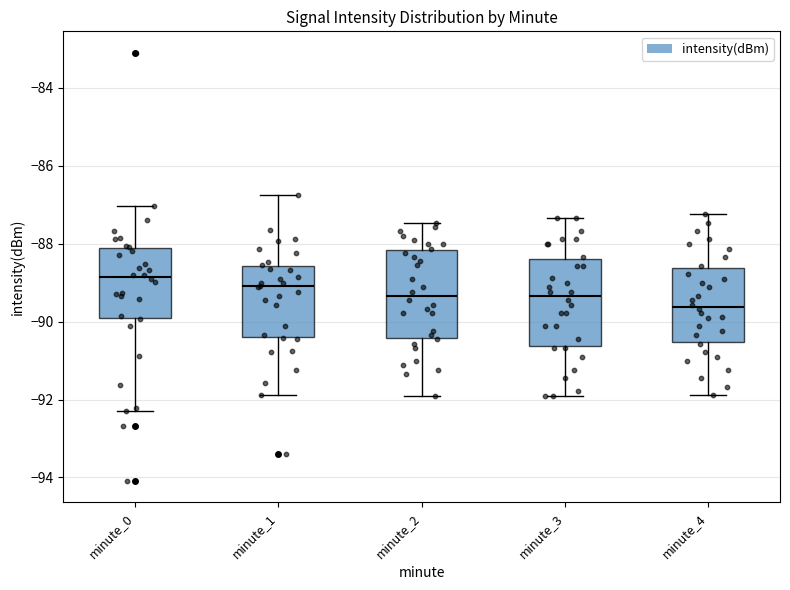

Which box's median line is the lowest?

minute_4